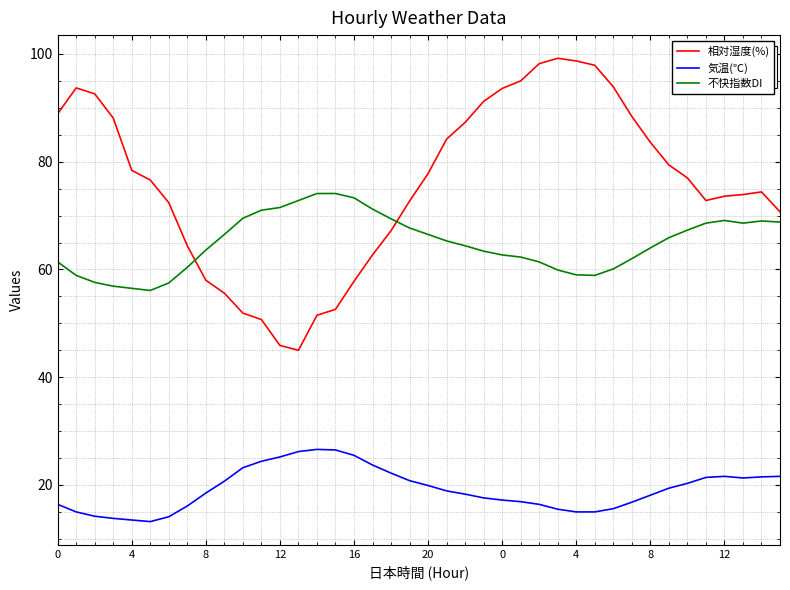

What is the lowest value of the 相対湿度(%) series?

45.0